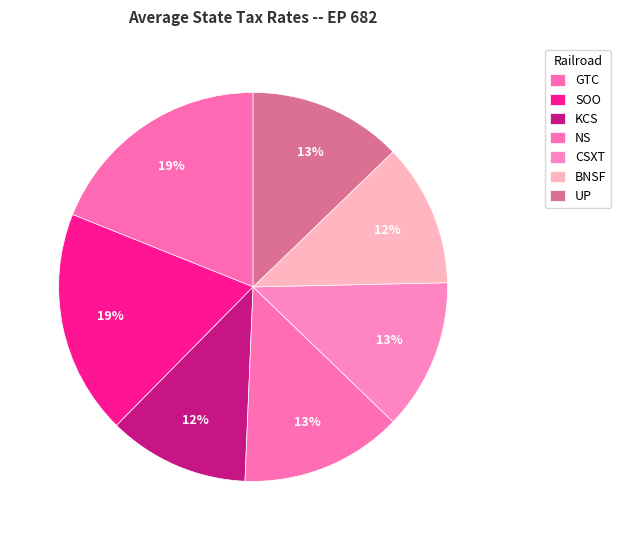

Rank the categories by value from lowest to highest.

KCS, BNSF, CSXT, UP, NS, SOO, GTC